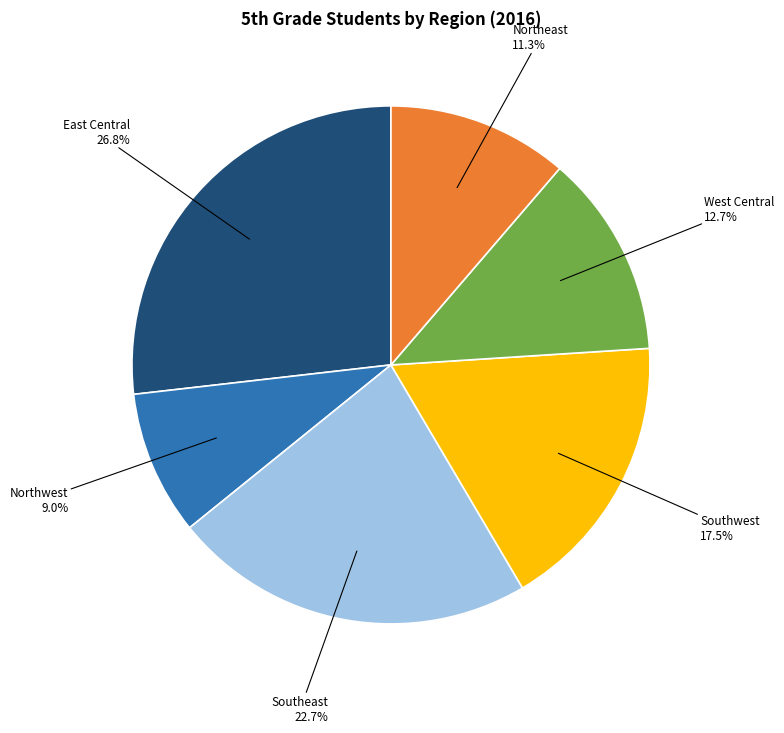

To the nearest percent, what percentage of the pie is Northwest?

9%